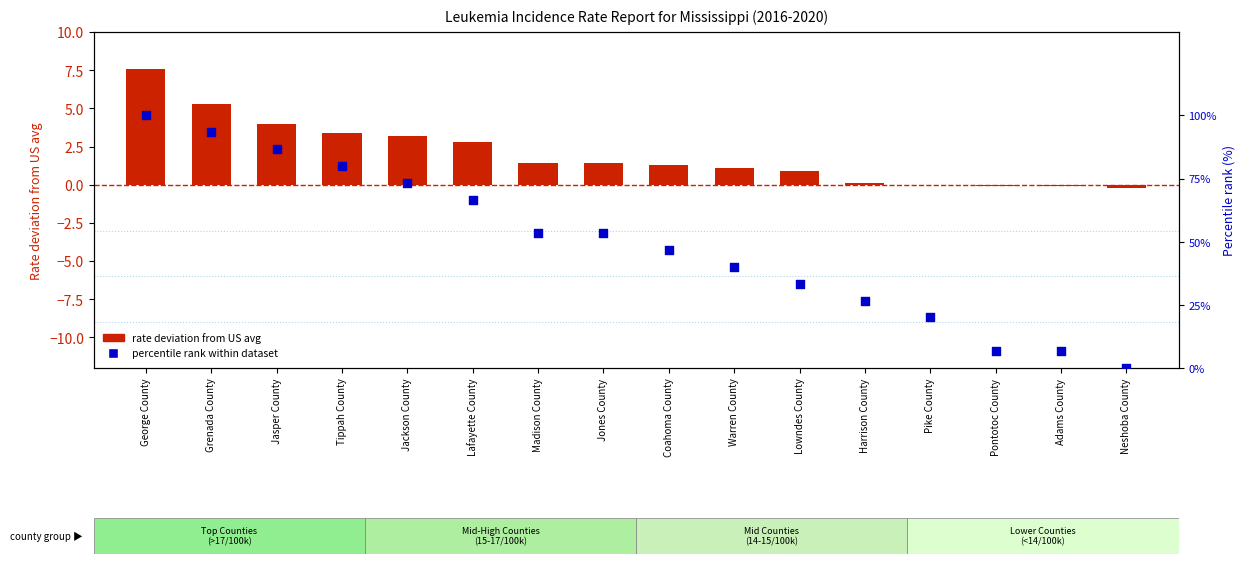

Which series has the widest spread of Y values?

Percentile rank within dataset